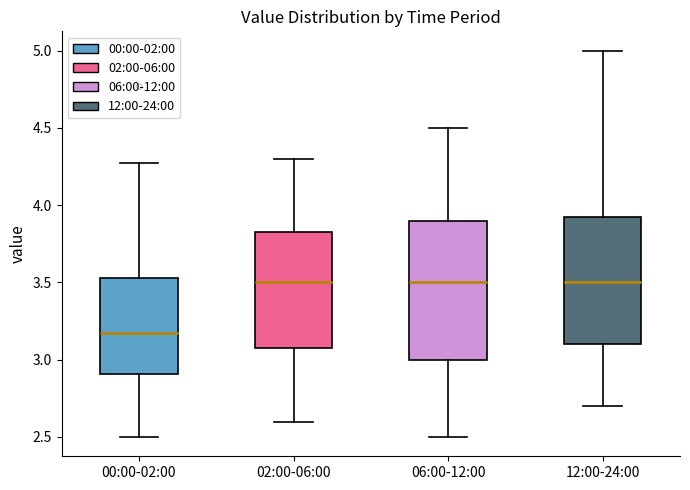

Comparing the boxes themselves (not the whiskers), which one is the tallest?

06:00-12:00